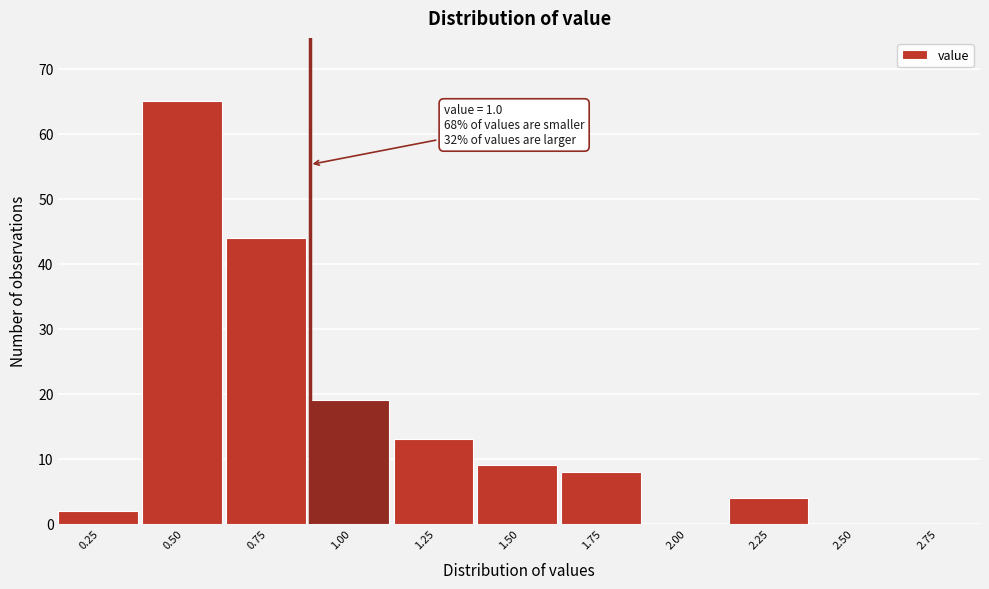

Reading left to right, extract all data points from this chart.

0.25=2	0.50=65	0.75=44	1.00=19	1.25=13	1.50=9	1.75=8	2.00=0	2.25=4	2.50=0	2.75=0